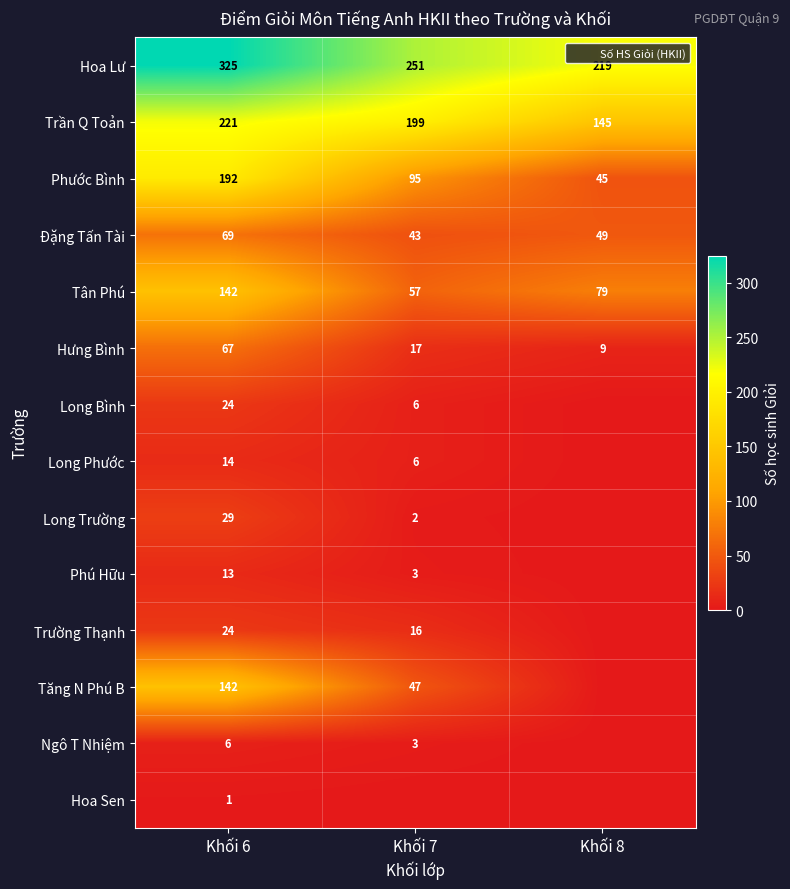

How many data points in Long Trường are above 2?

1